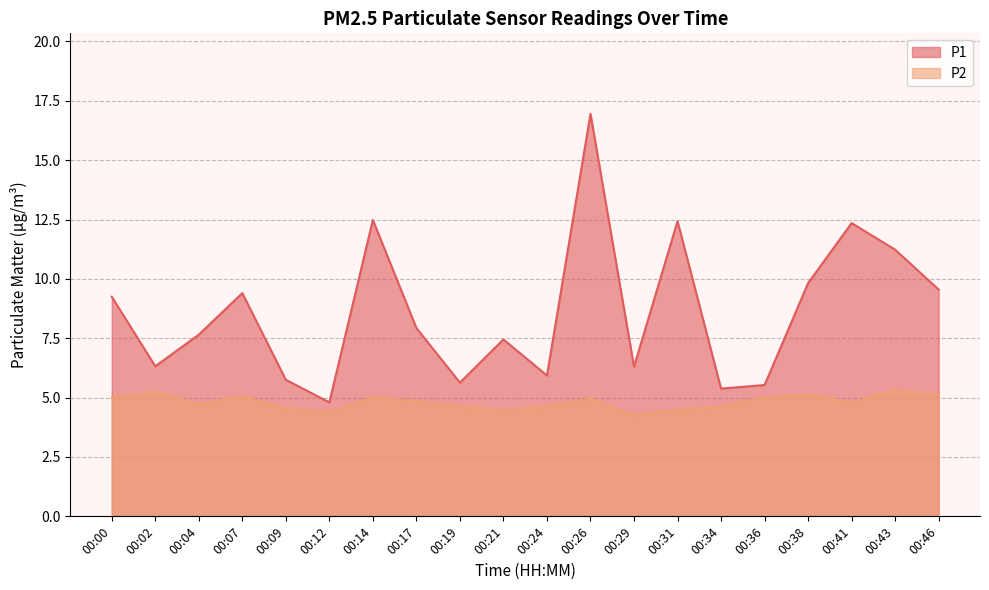

Between 00:07 and 00:19, which is larger?

00:07